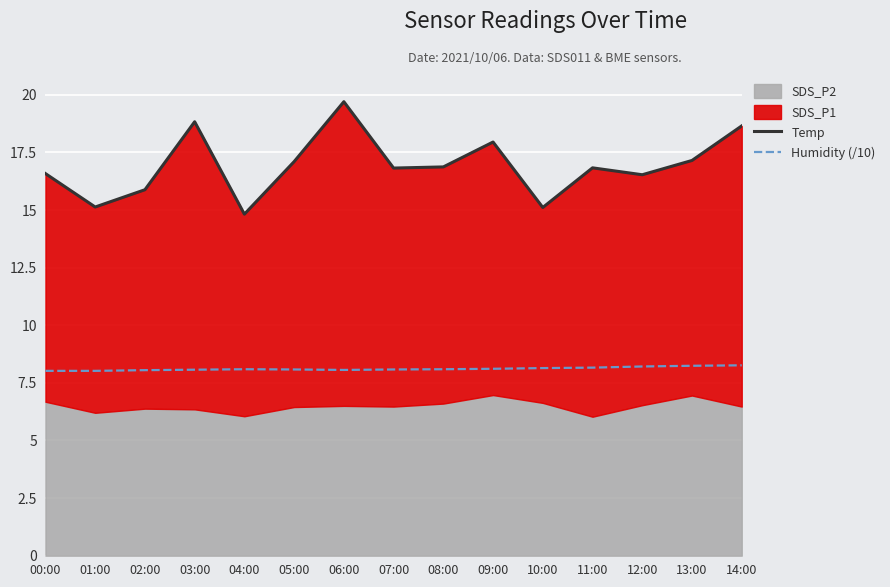

What is the sum of the Humidity (/10) values at 09:00 and 07:00?

16.2